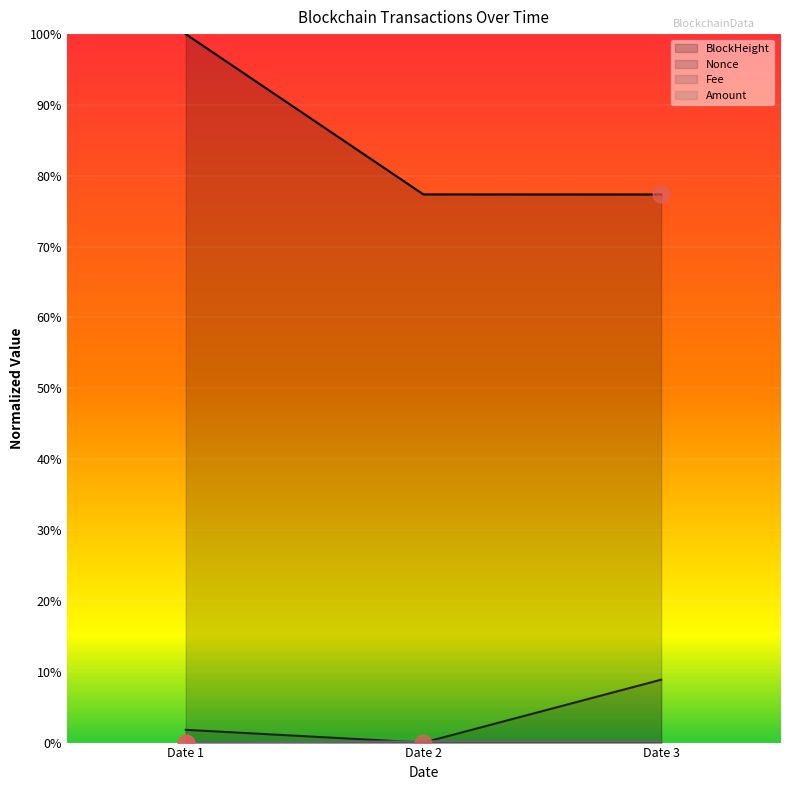

At which category is the sum across all series the highest?

Date 1